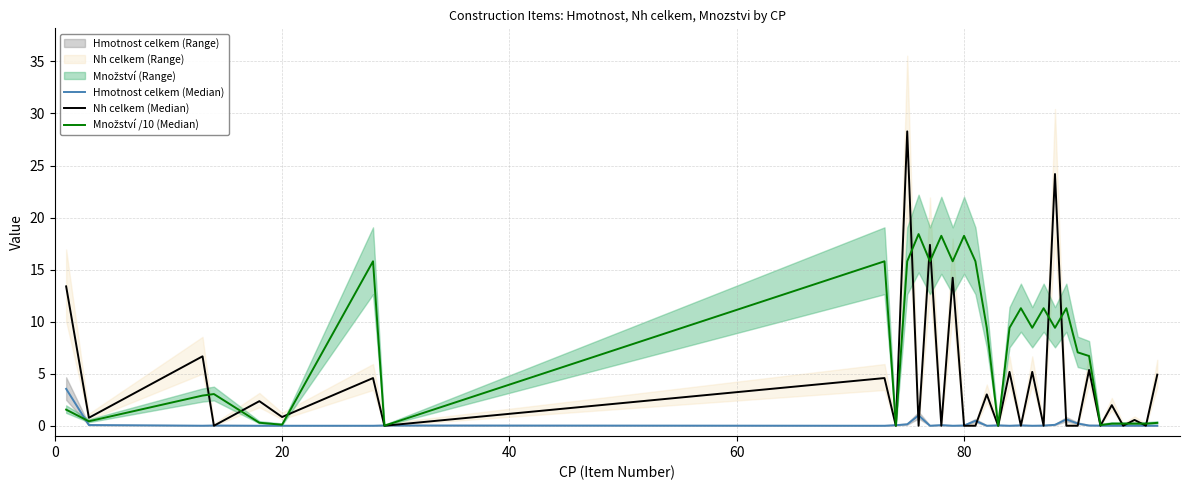

Which series has the largest total across all categories?

Množství /10 (Median)